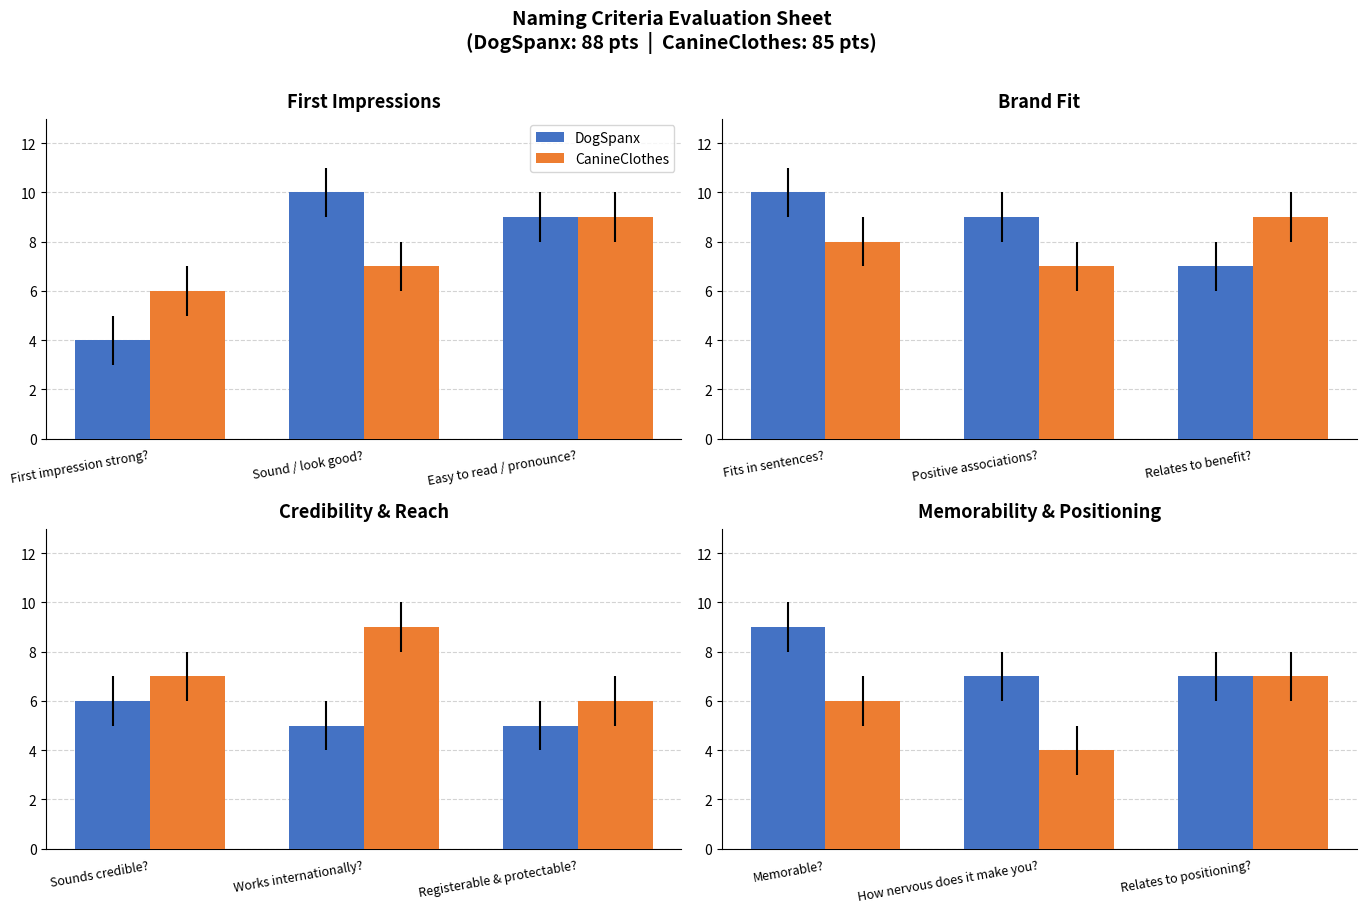

What is the label of the 1st bar from the left?

Memorable?